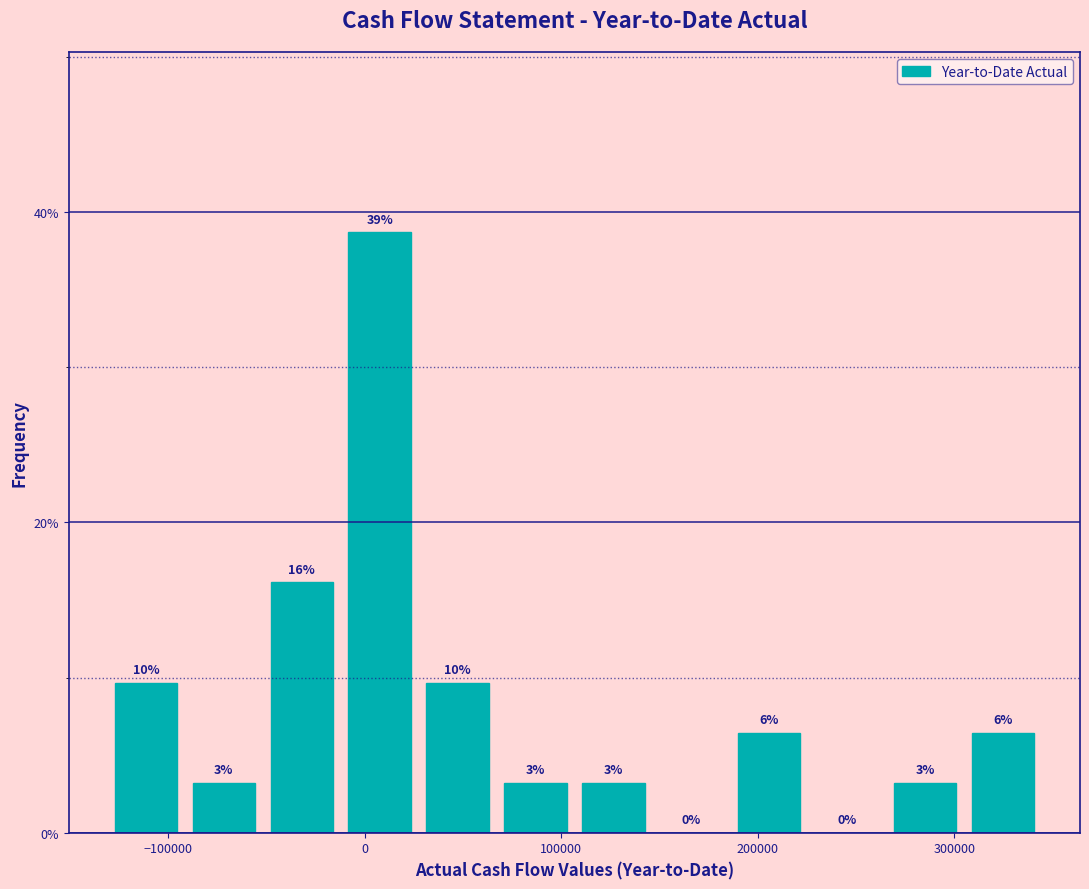

Around what value on the x-axis is the tallest bar? Give the approximate position of its centre, as read against the axis.

10000